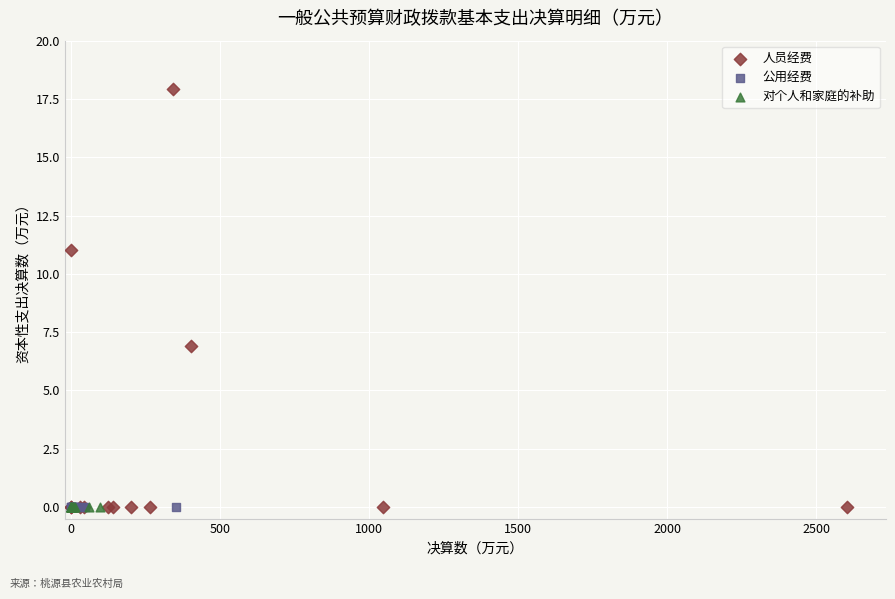

Which series reaches the maximum Y coordinate?

人员经费